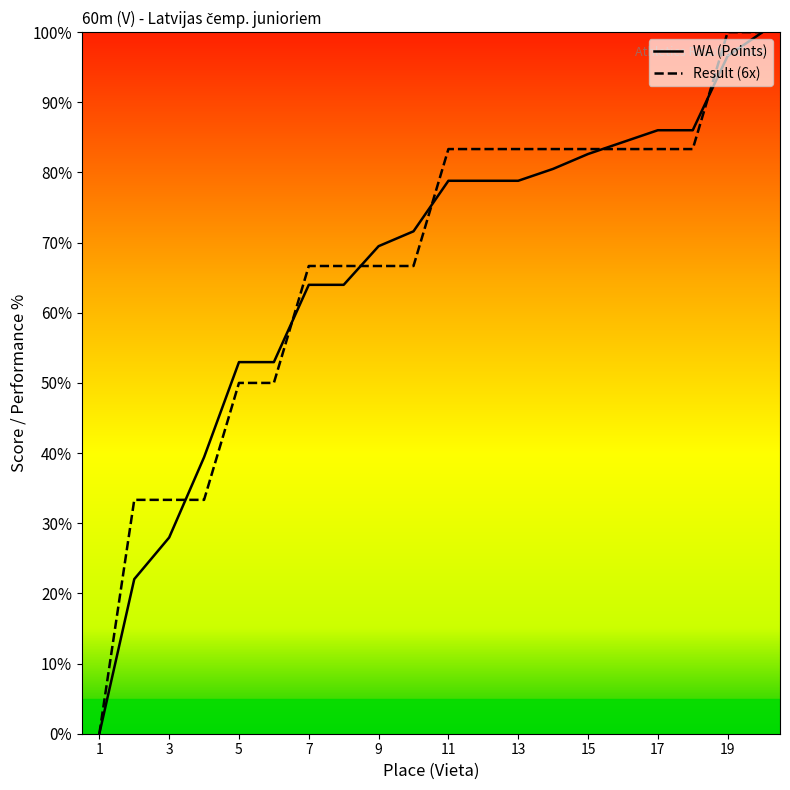

Reading left to right, extract all data points from this chart.

WA (Points): 0.0	22.0	28.0	39.4	53.0	53.0	64.0	64.0	69.5	71.6	78.8	78.8	78.8	80.5	82.6	84.3	86.0	86.0	96.6	100.0
Result (6x): 0.0	33.3	33.3	33.3	50.0	50.0	66.7	66.7	66.7	66.7	83.3	83.3	83.3	83.3	83.3	83.3	83.3	83.3	100.0	100.0